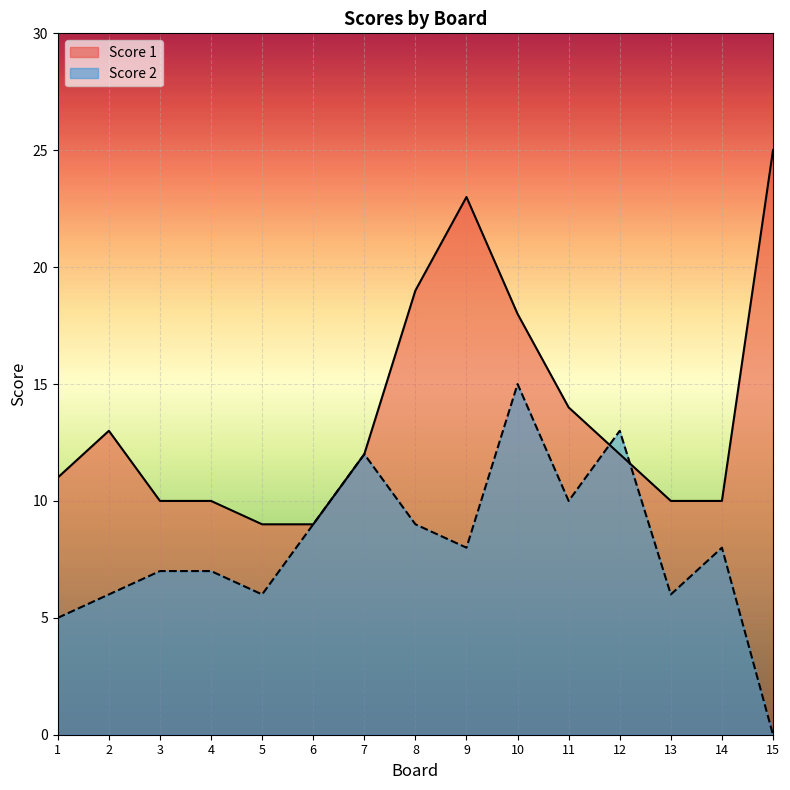

What is the average value of the Score 2 series?

8